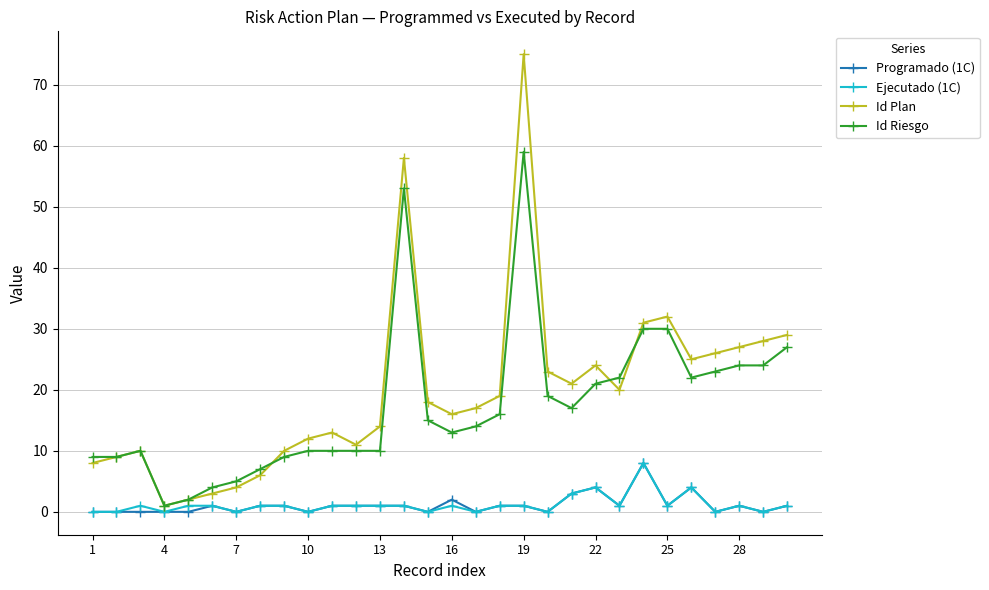

Reading left to right, list all the values displayed in this chart.

Programado (1C): 0	0	0	0	0	1	0	1	1	0	1	1	1	1	0	2	0	1	1	0	3	4	1	8	1	4	0	1	0	1
Ejecutado (1C): 0	0	1	0	1	1	0	1	1	0	1	1	1	1	0	1	0	1	1	0	3	4	1	8	1	4	0	1	0	1
Id Plan: 8	9	10	1	2	3	4	6	10	12	13	11	14	58	18	16	17	19	75	23	21	24	20	31	32	25	26	27	28	29
Id Riesgo: 9	9	10	1	2	4	5	7	9	10	10	10	10	53	15	13	14	16	59	19	17	21	22	30	30	22	23	24	24	27